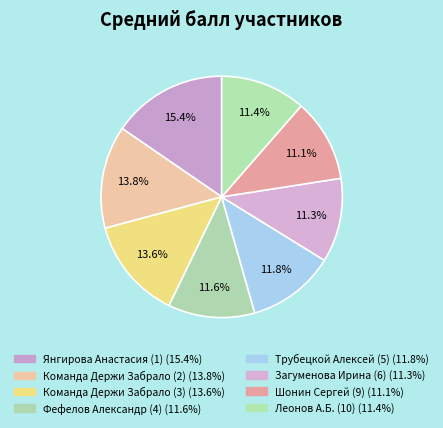

How many segments does this pie chart have?

8